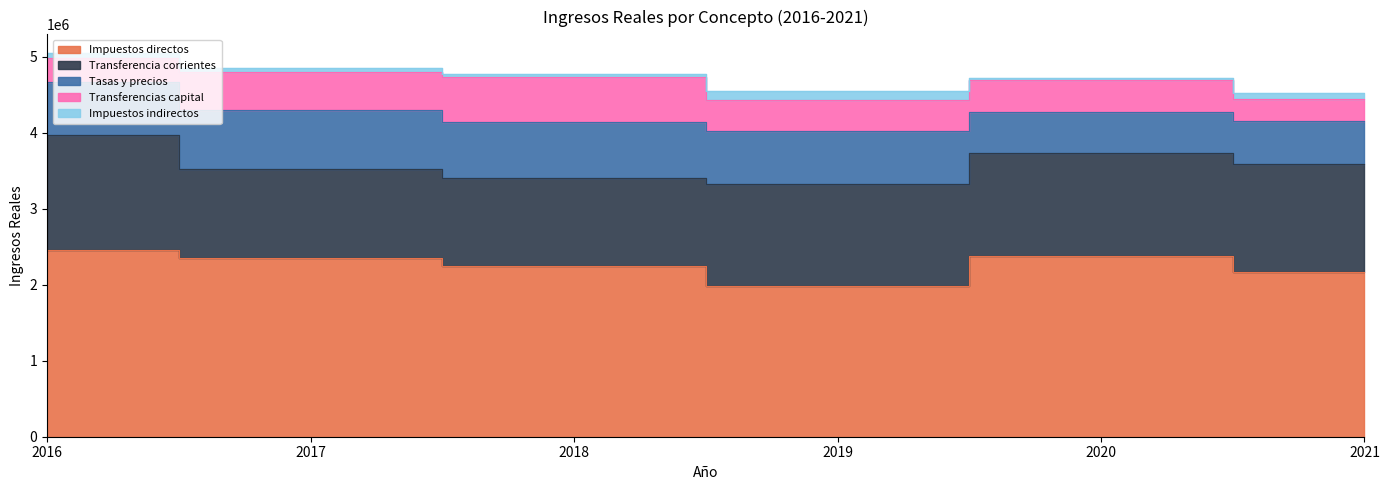

Rank the categories by Transferencia corrientes value from highest to lowest.

2016, 2021, 2020, 2019, 2017, 2018